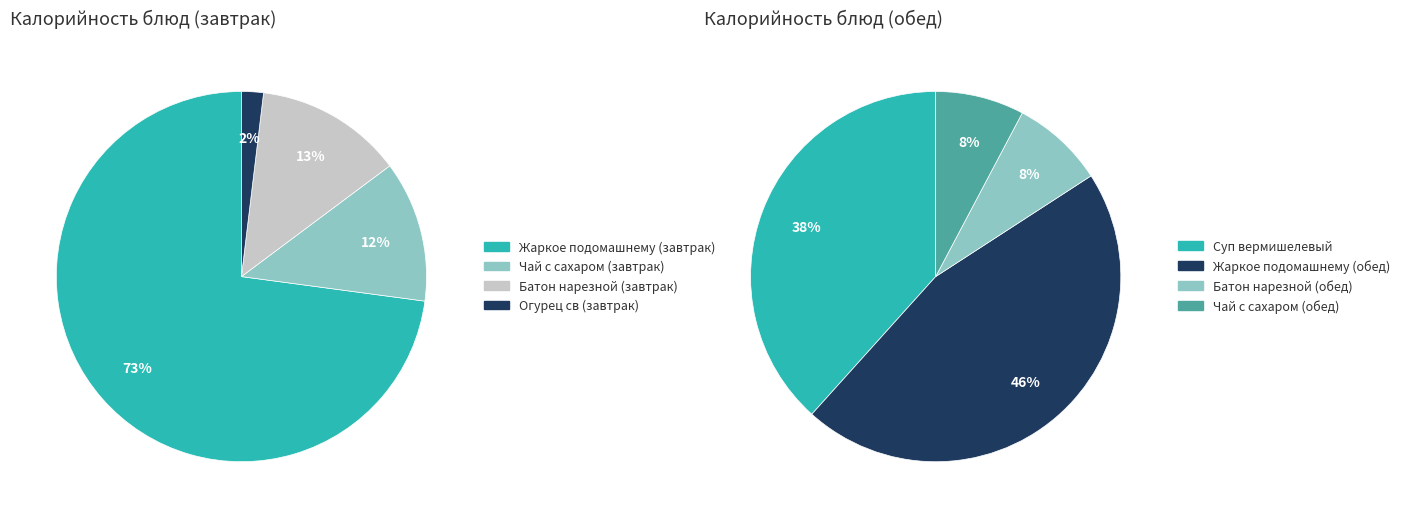

What is the change in value from Жаркое подомашнему (завтрак) to Чай с сахаром (завтрак)?

-285.0